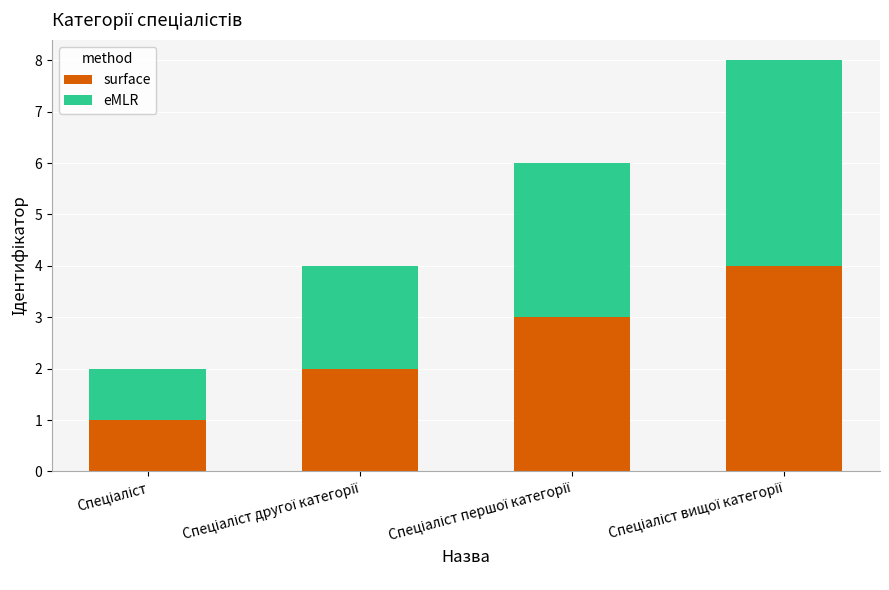

What is the highest value of the surface series?

4